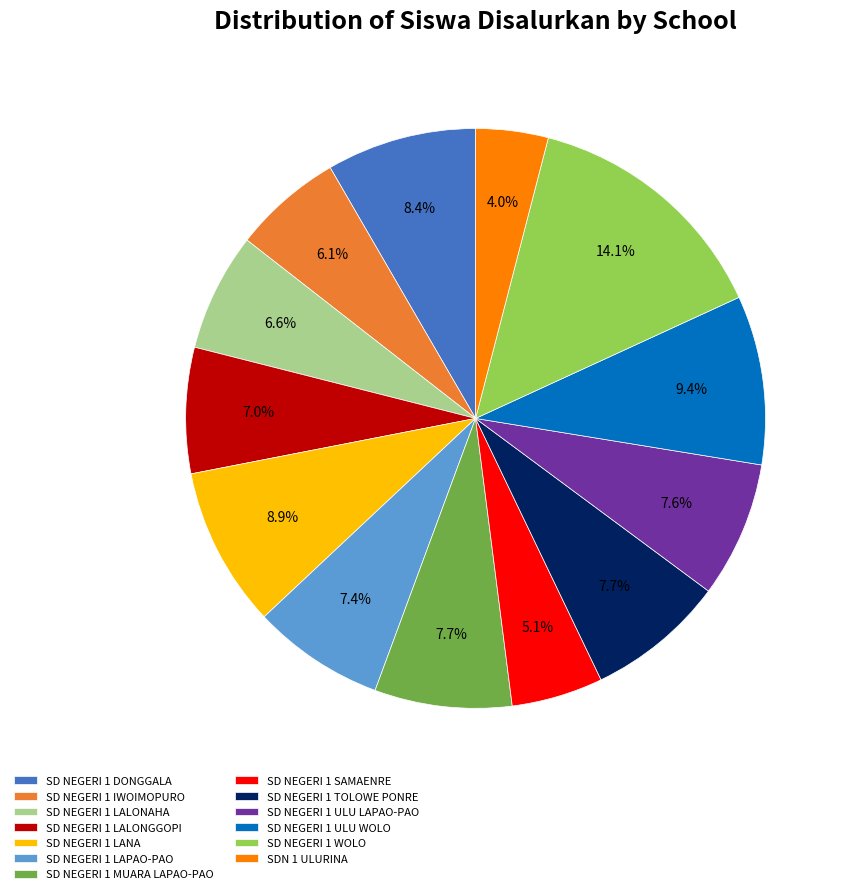

Which category has the smallest portion of the pie?

SDN 1 ULURINA